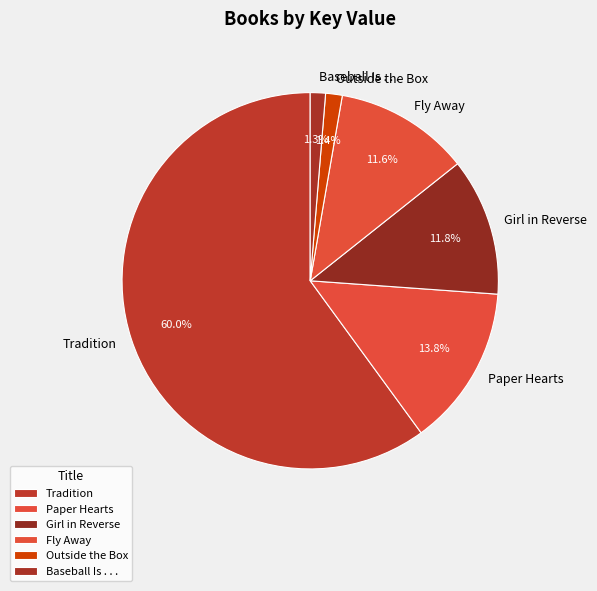

Which slice is the largest?

Tradition